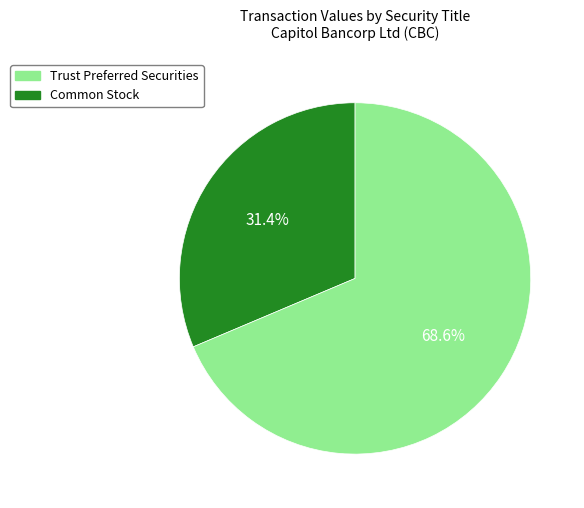

Count the number of slices in the pie.

2